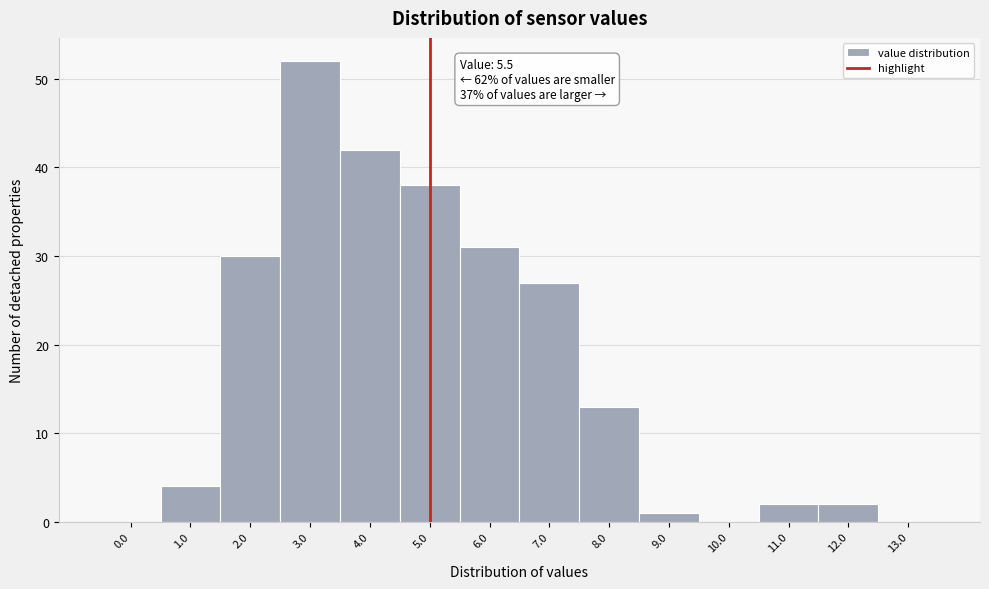

Reading right to left, transcribe all the data shown in this chart.

13.0=0	12.0=2	11.0=2	10.0=0	9.0=1	8.0=13	7.0=27	6.0=31	5.0=38	4.0=42	3.0=52	2.0=30	1.0=4	0.0=0